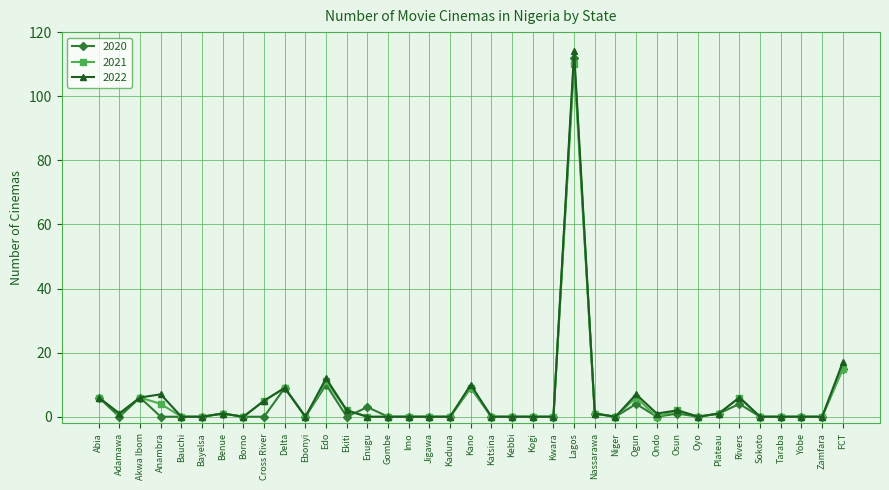

True or false: 2021 has a value of 1 at Benue.

True